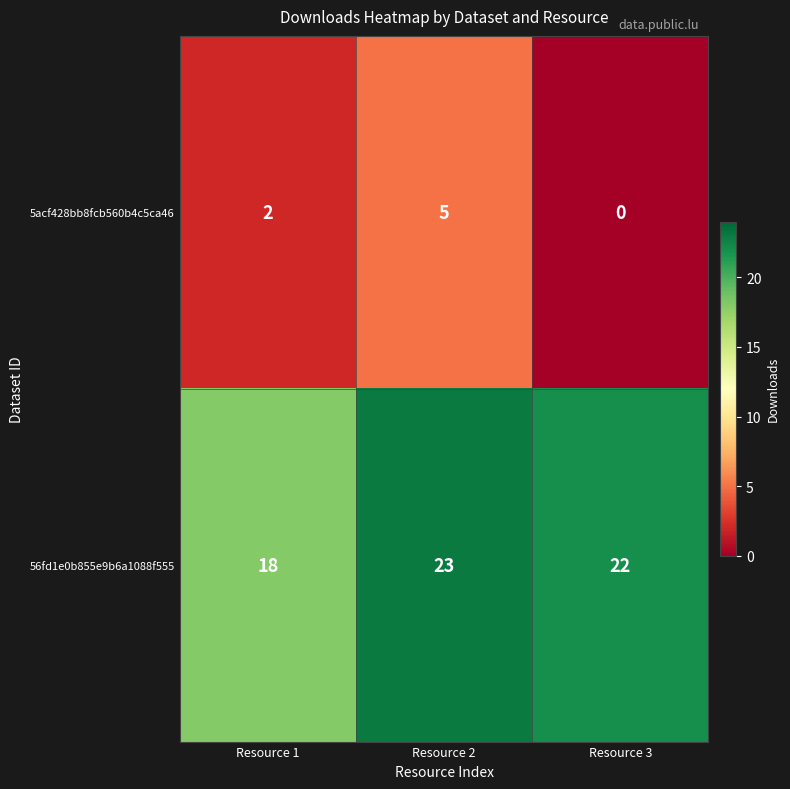

How many categories are shown in the chart?

3